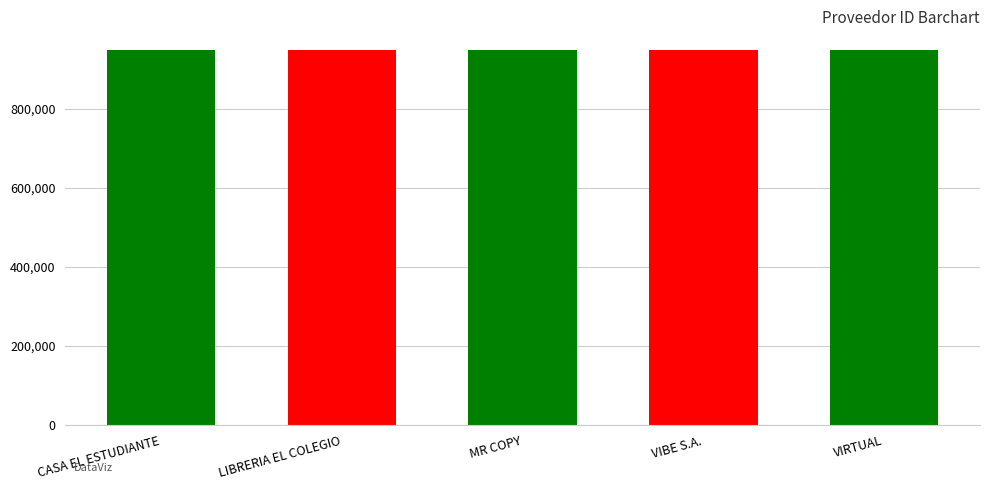

Read the value at LIBRERIA EL COLEGIO.

947905